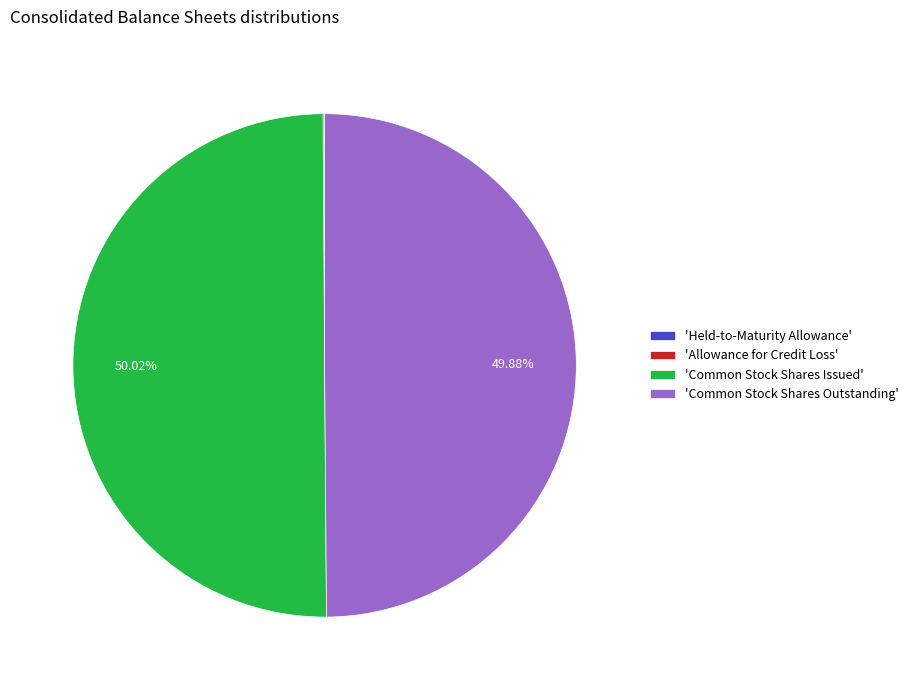

How many segments does this pie chart have?

4